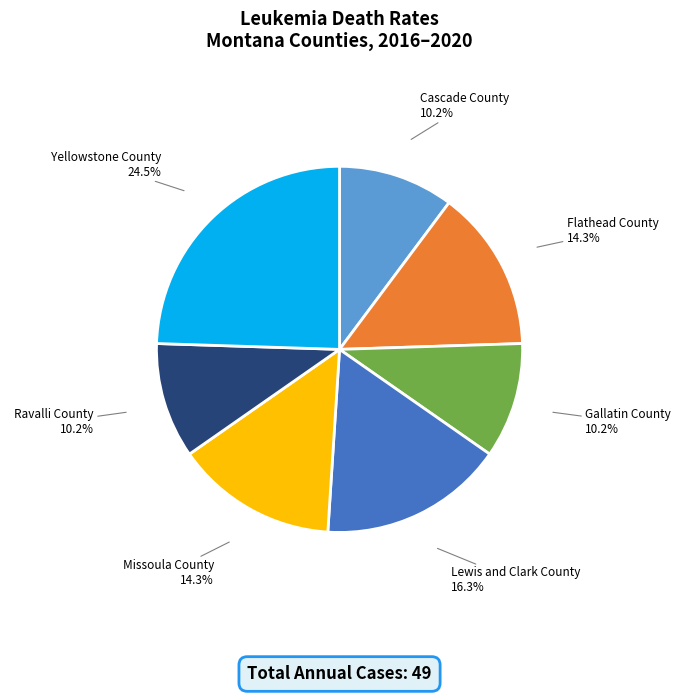

Combined, what portion of the pie is Ravalli County and Yellowstone County?

34.7%